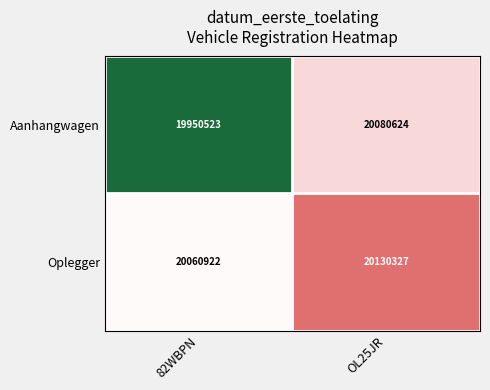

What is the difference between the highest and lowest values at OL25JR?

49703